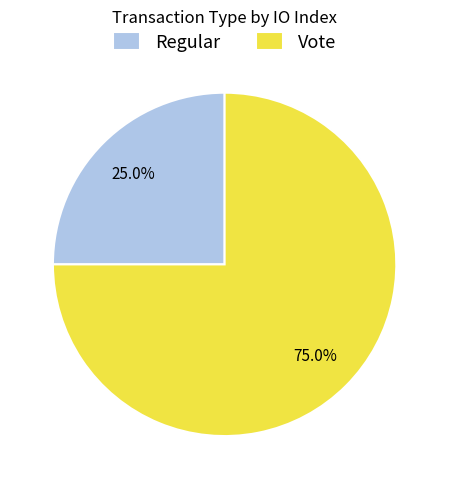

Does any single category account for the majority?

Yes